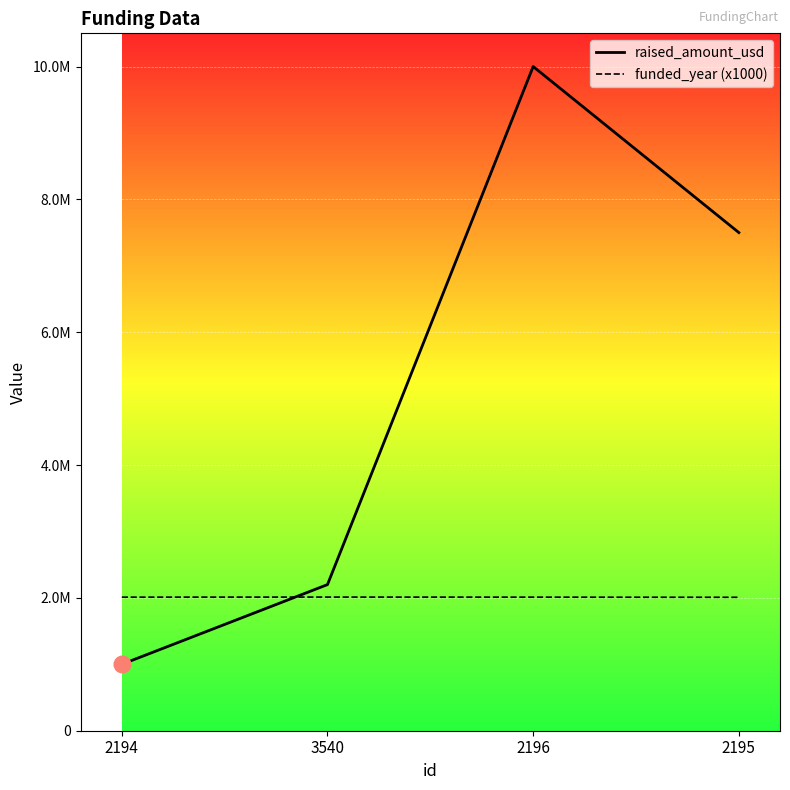

List the series in order of their overall mean, highest first.

raised_amount_usd, funded_year (x1000)